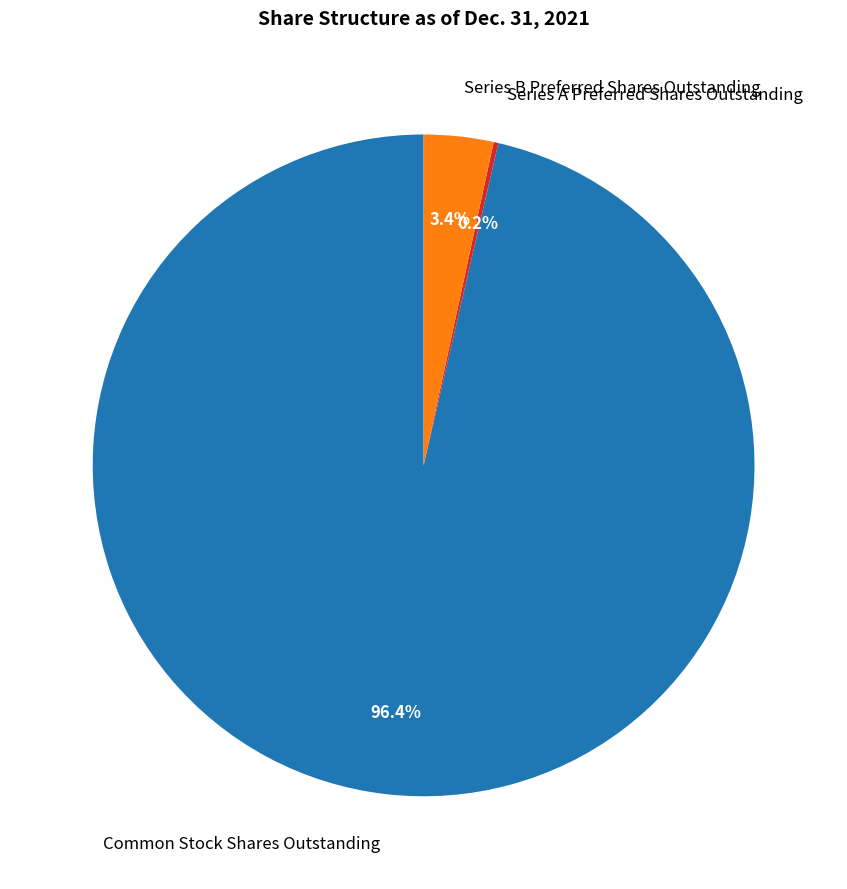

What is the largest slice in the pie chart?

Common Stock Shares Outstanding